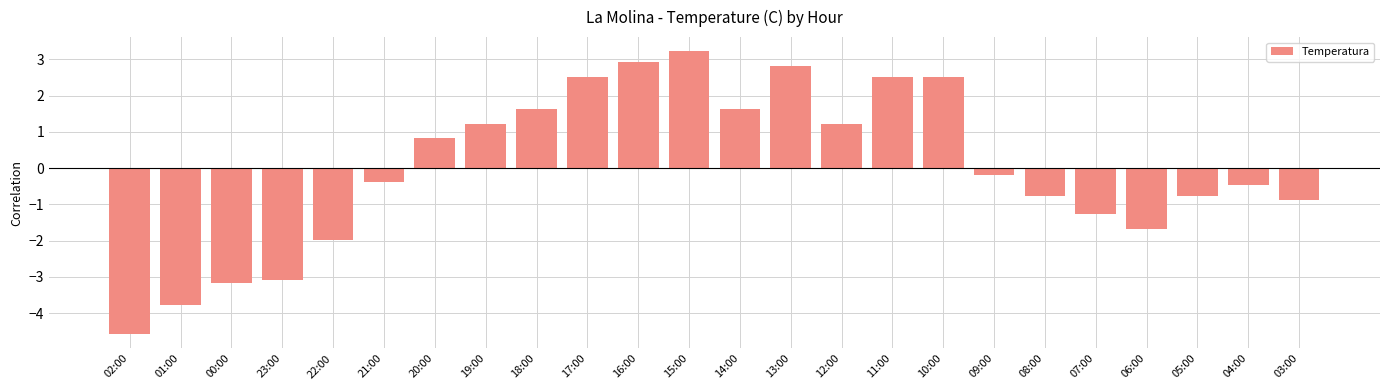

What is the value of the 20th bar from the left?

-1.3